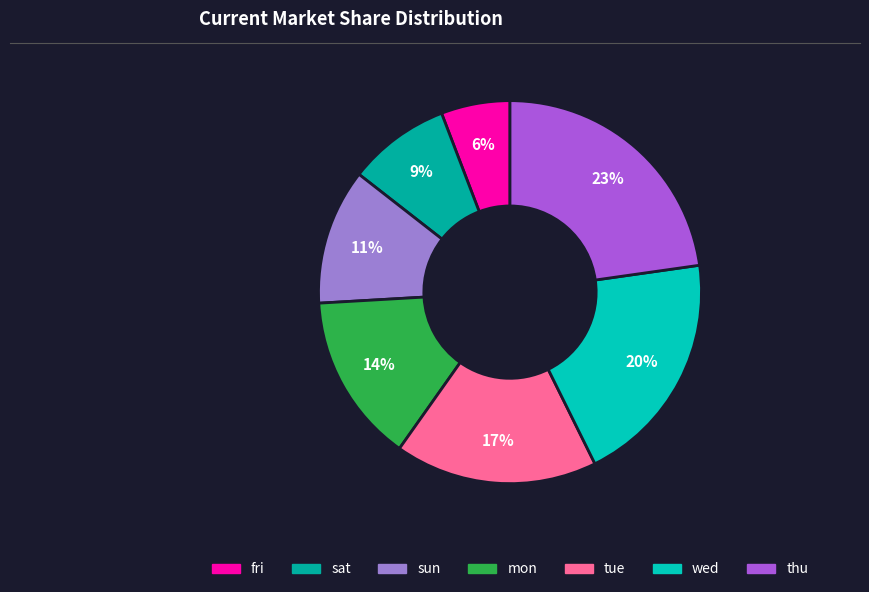

Is thu the majority of the pie?

No